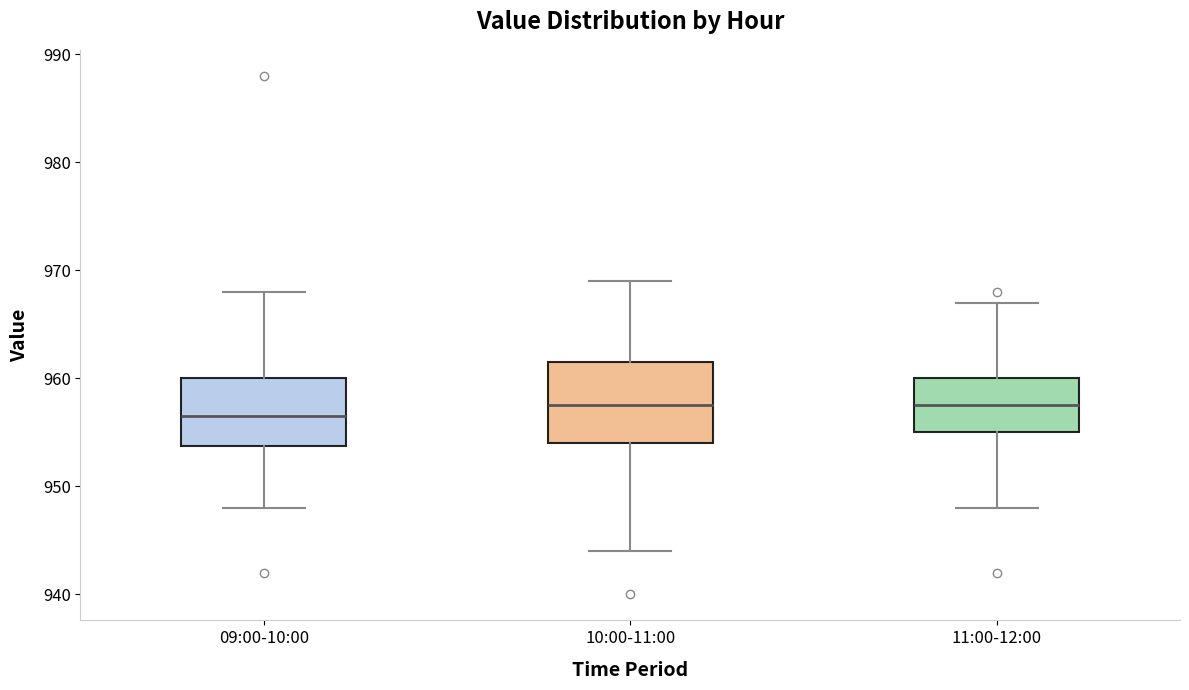

Which box's median line is the lowest?

09:00-10:00